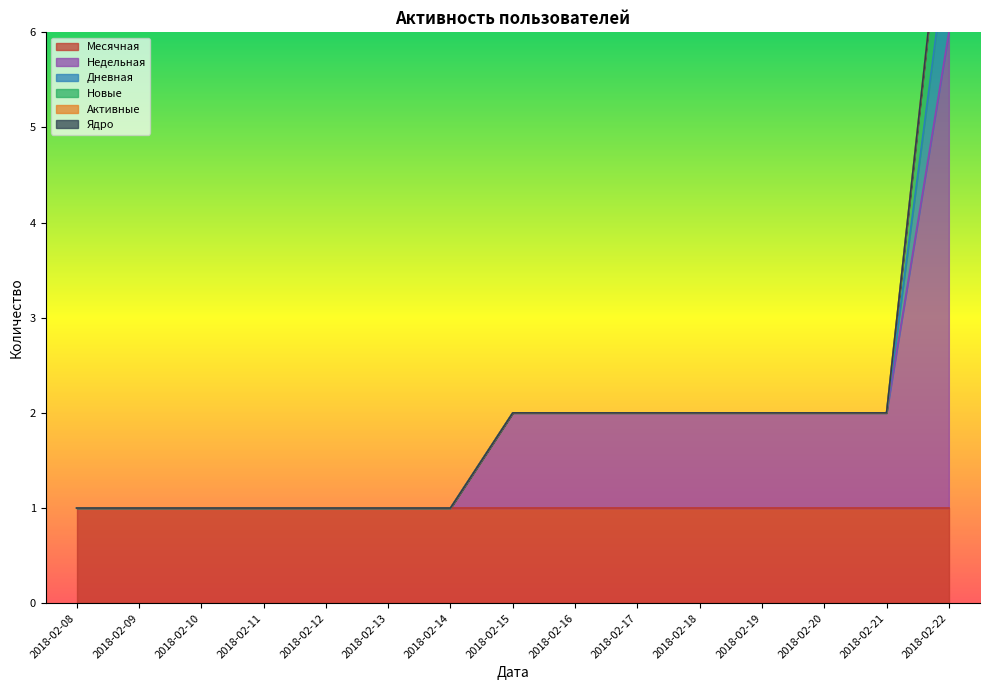

How many values in the Дневная series exceed 0?

1